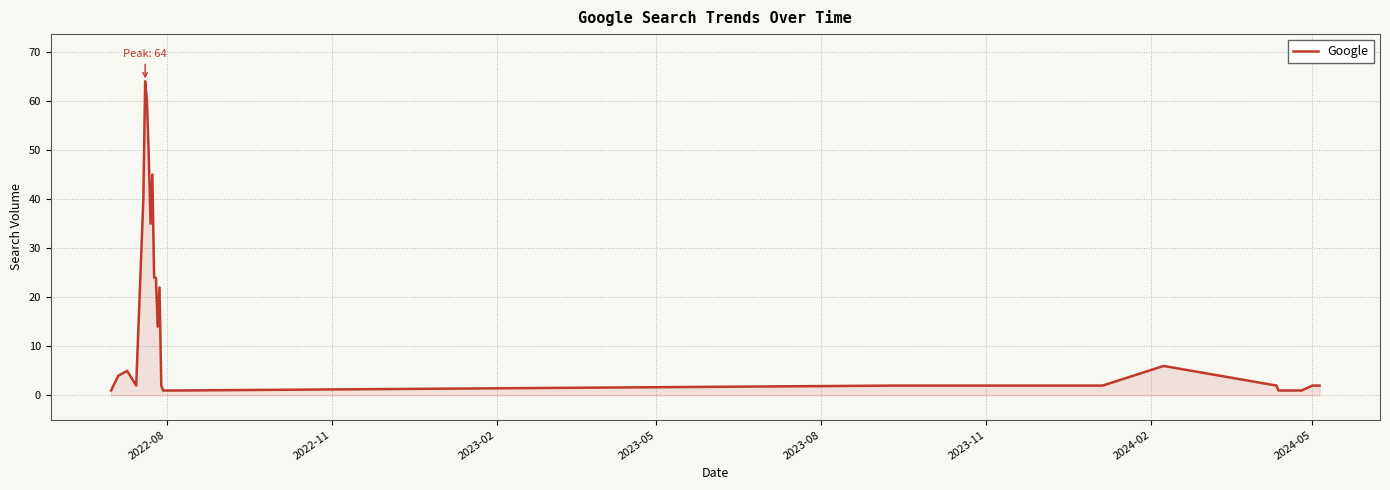

What is the greatest value displayed?

64